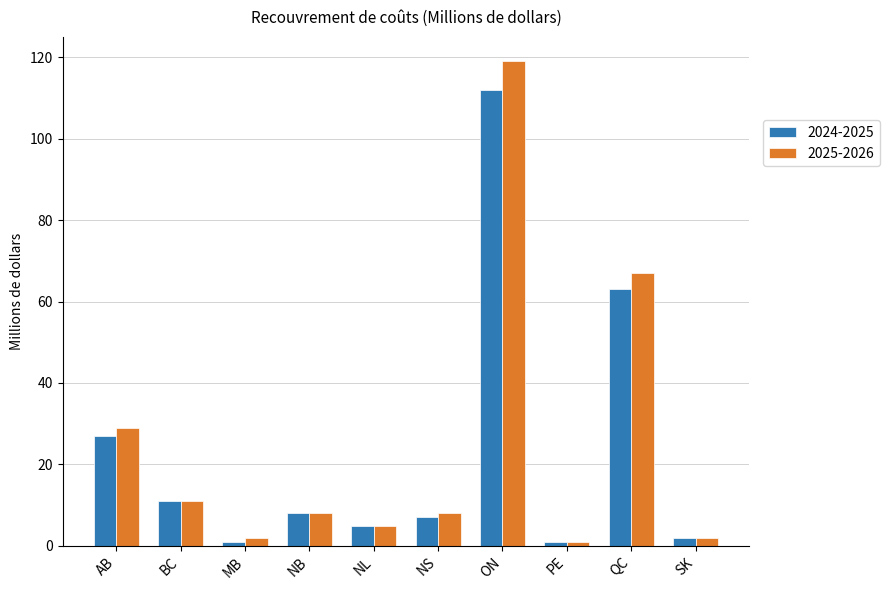

What is the maximum value for 2025-2026?

119